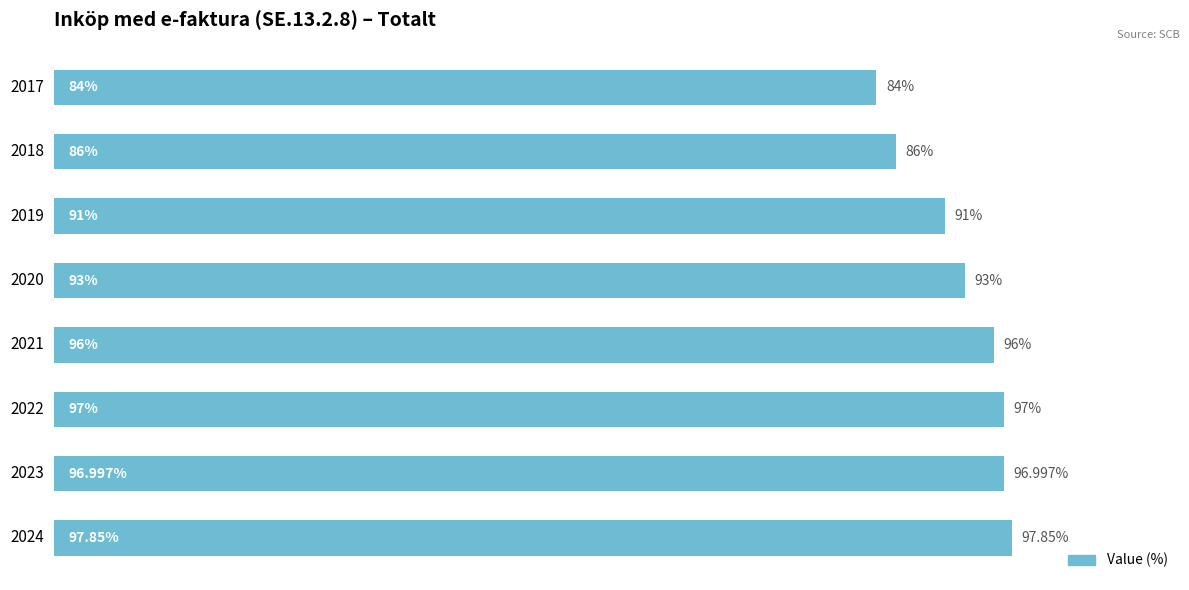

List the labels in order of value, smallest first.

2017, 2018, 2019, 2020, 2021, 2023, 2022, 2024